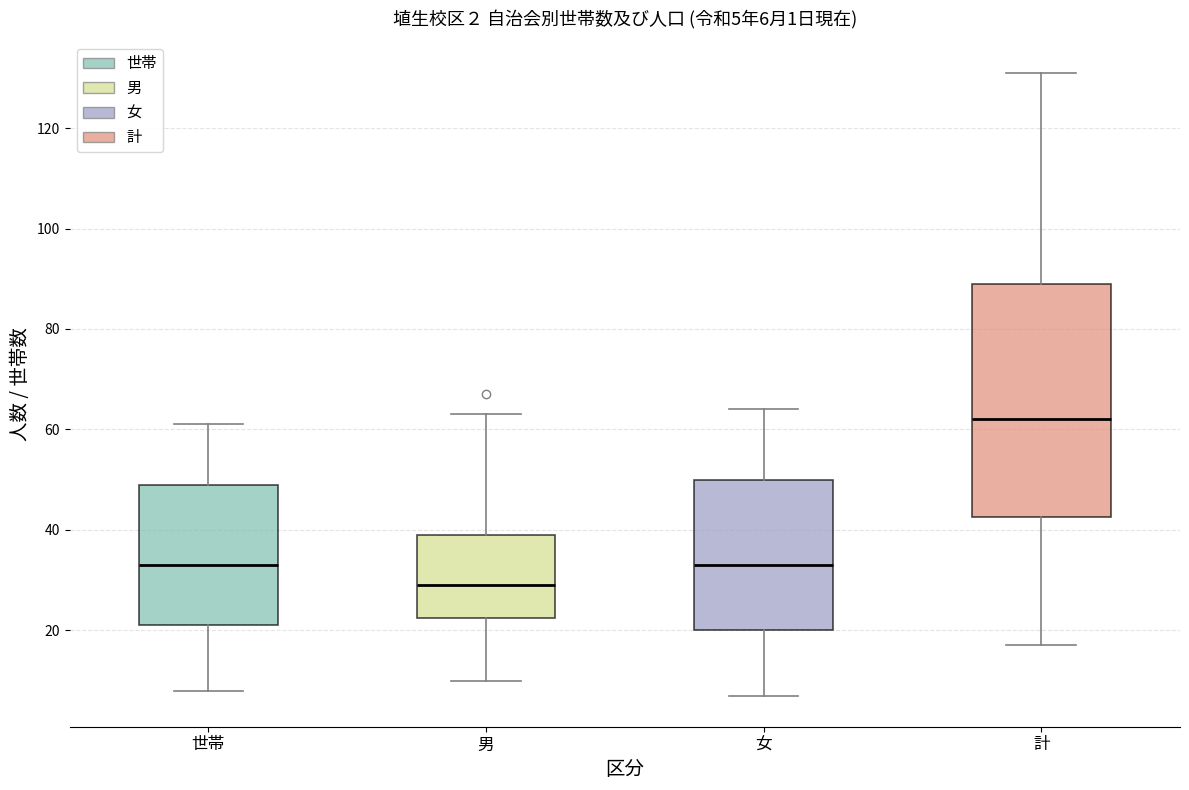

Which box has the highest median line?

計